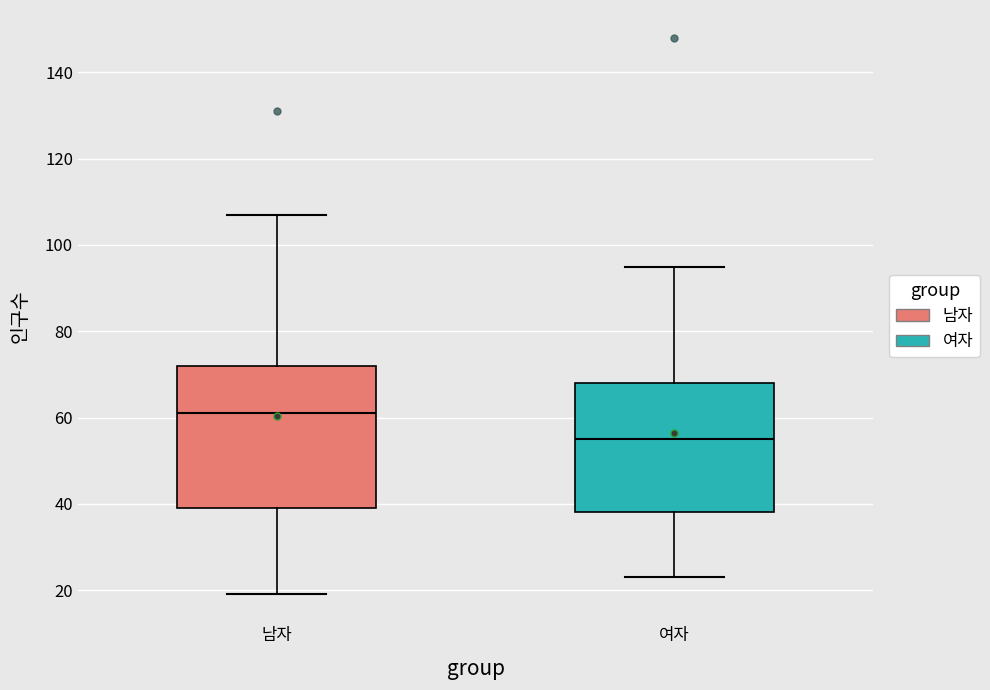

Reading left to right, transcribe this box plot: for each box, give where its median line is, the range the box spans, and where its two whiskers end, as read against the y-axis. The values are not printed on the chart, so give them approximately, as read against the axis.

남자: median 62, box 40 to 72, whiskers 20 to 108
여자: median 56, box 38 to 68, whiskers 24 to 96